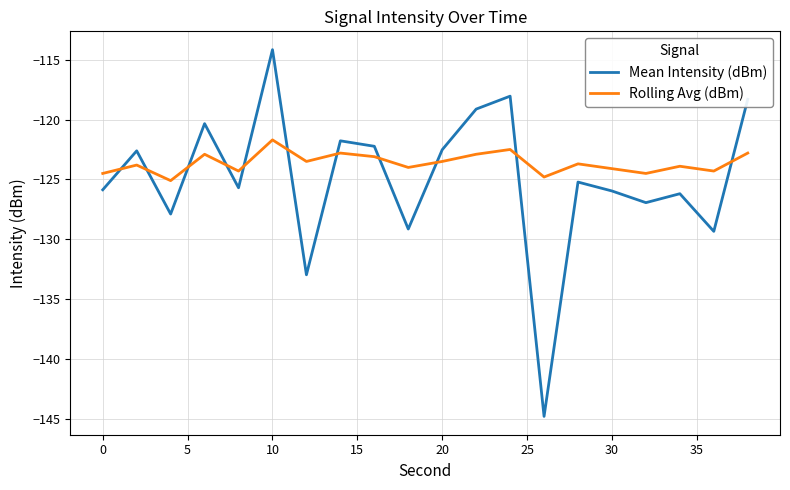

Which series has the widest spread of values?

Mean Intensity (dBm)